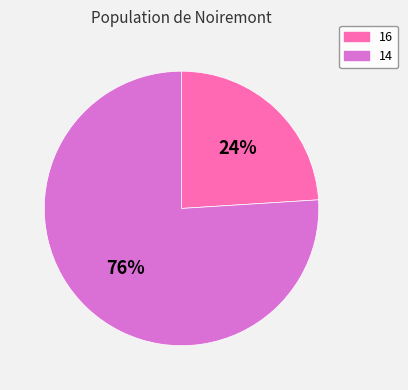

Which slice represents more than half of the pie?

14